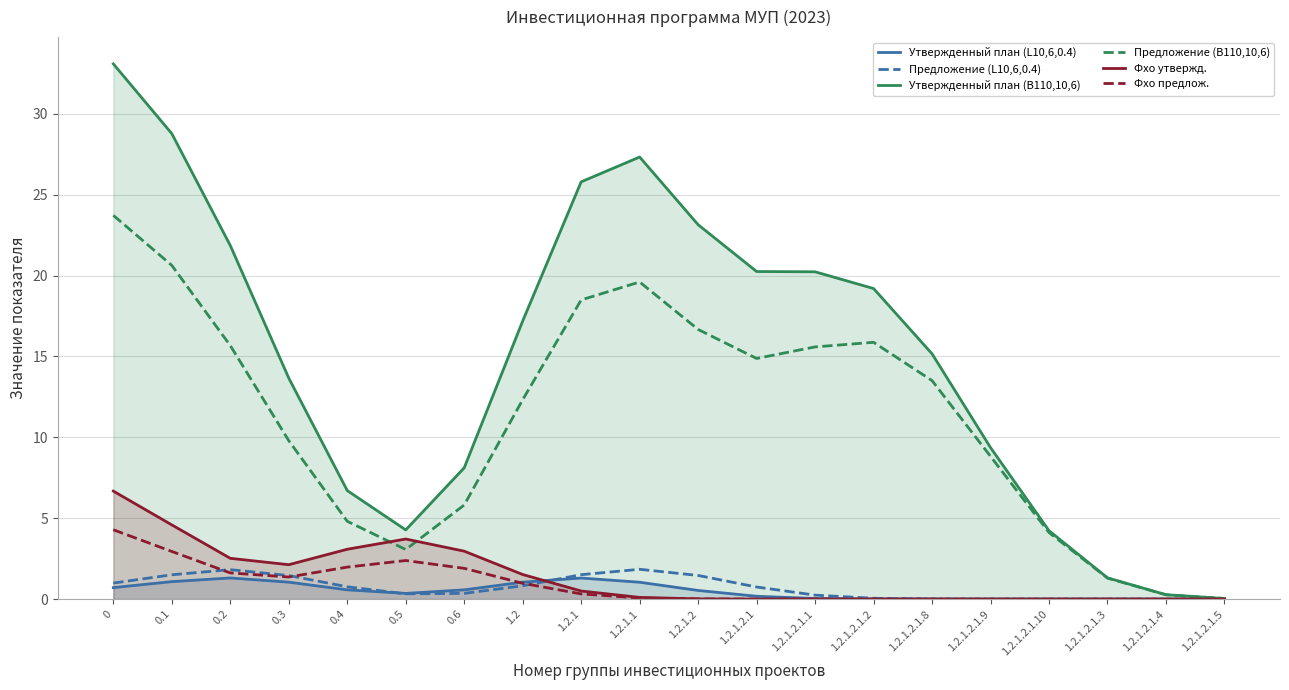

List the series in order of their peak value, lowest first.

Утвержденный план (L10,6,0.4), Предложение (L10,6,0.4), Фхо предлож., Фхо утвержд., Предложение (В110,10,6), Утвержденный план (В110,10,6)